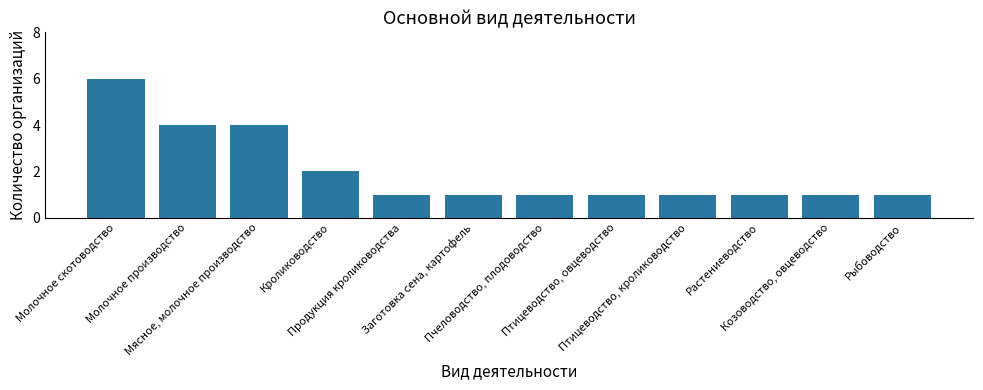

Count the values in the range 1 to 4.

11